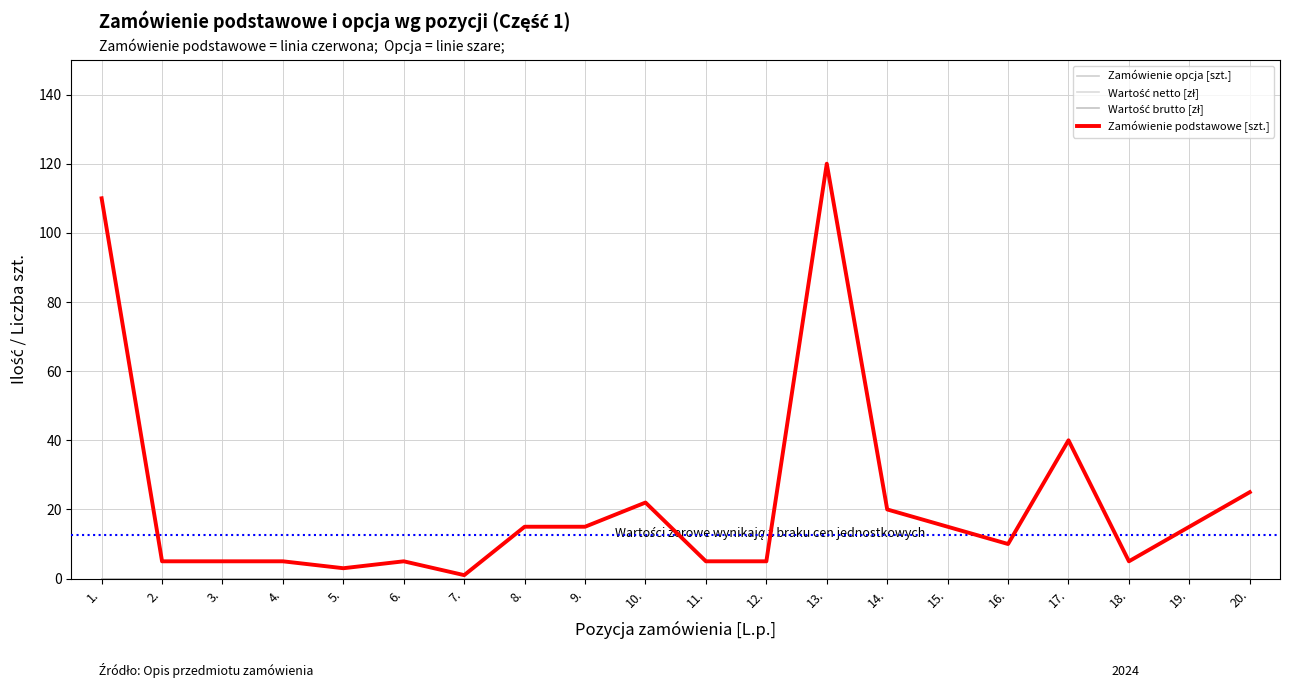

Does the chart display data point markers on the line(s)?

No